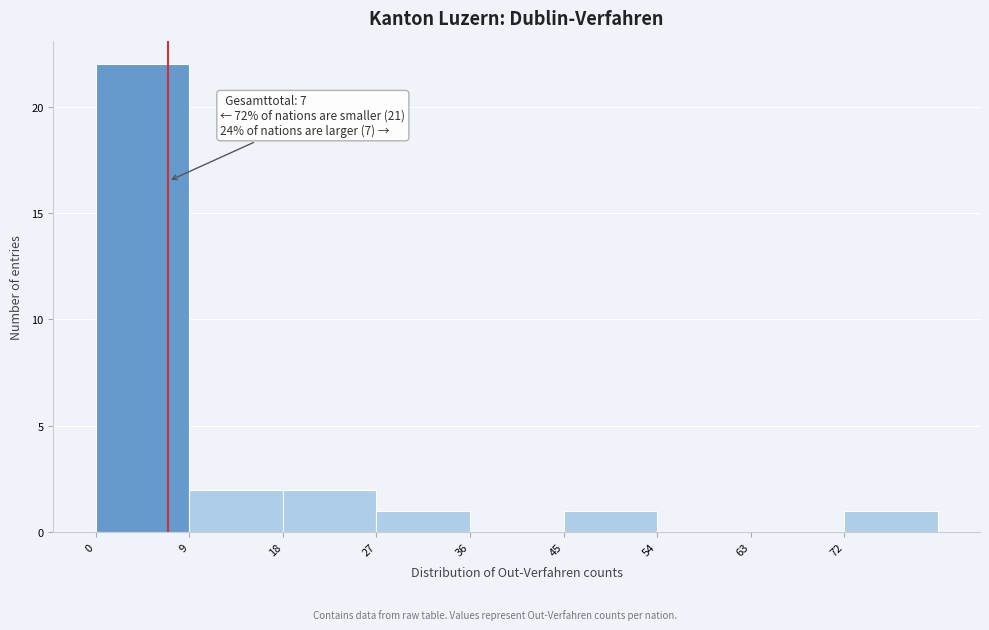

Over which range of the x-axis is the bar tallest?

0 to 9